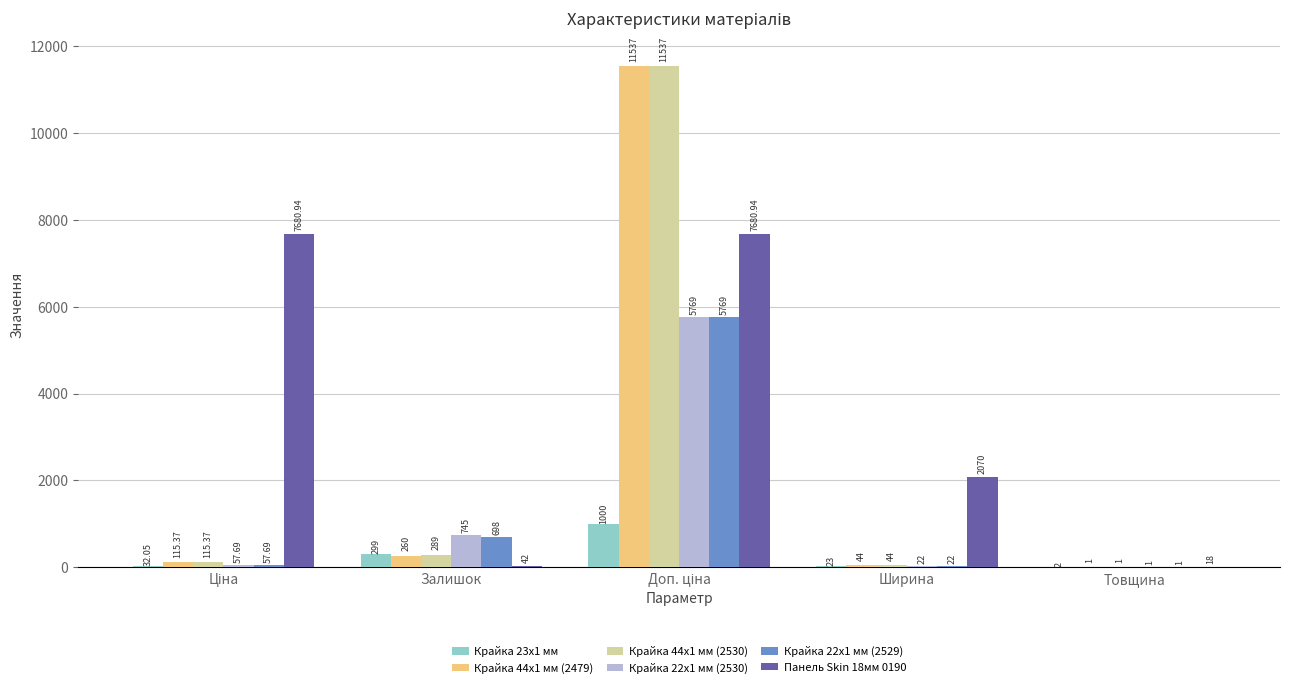

Which series changed the most between Залишок and Ширина?

Панель Skin 18мм 0190